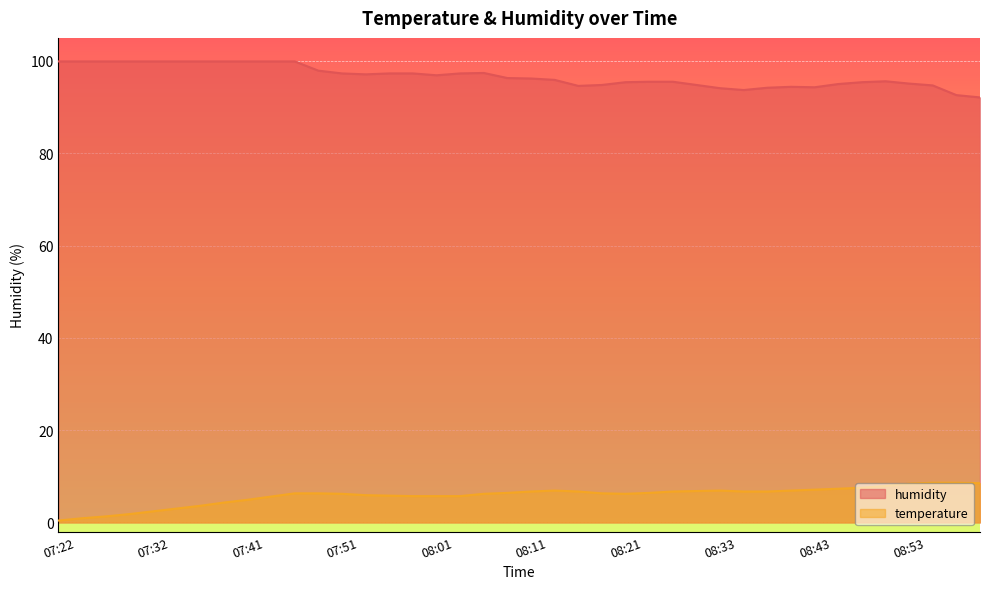

What is the spread (max minus min) of values at 08:01?

91.2